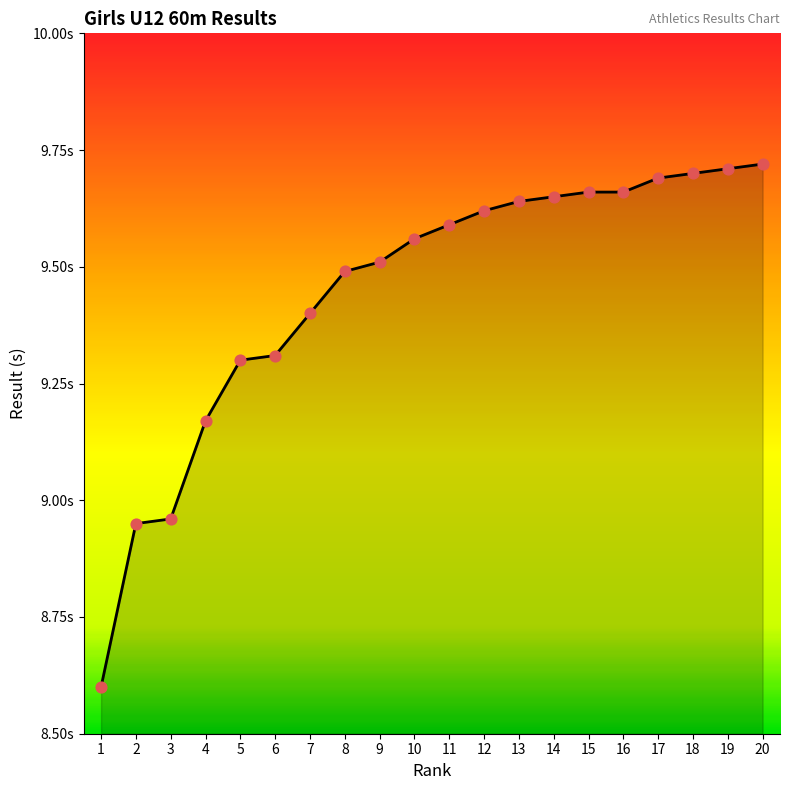

Between 10 and 15, which is larger?

15